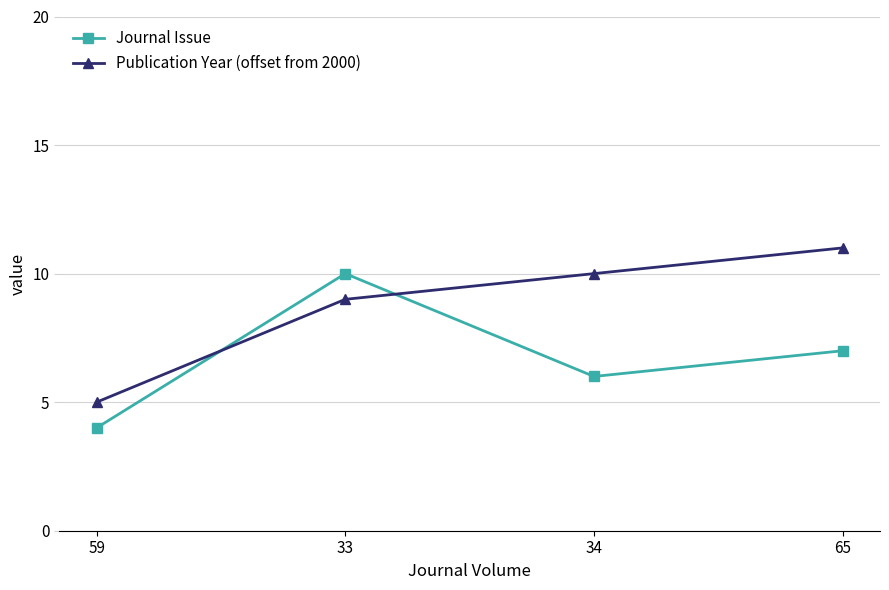

How many series are shown in this chart?

2